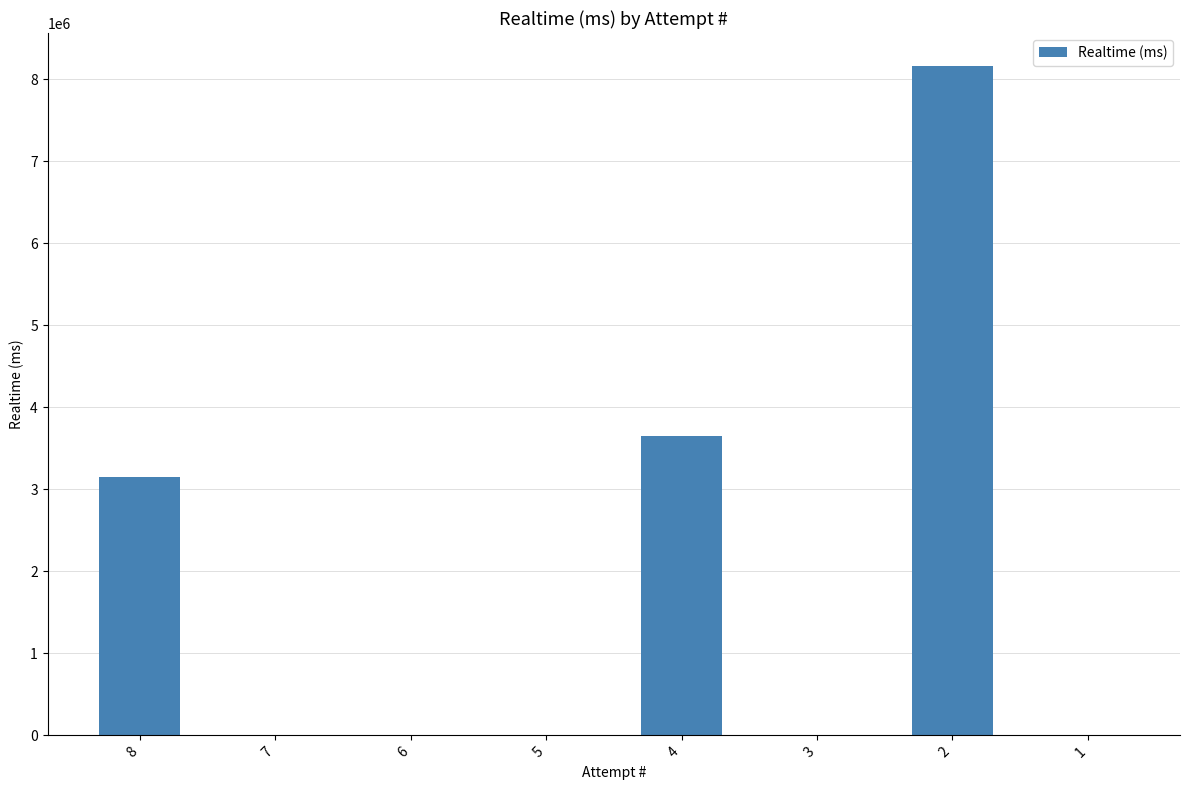

Are the bars grouped side by side (vs. stacked)?

No